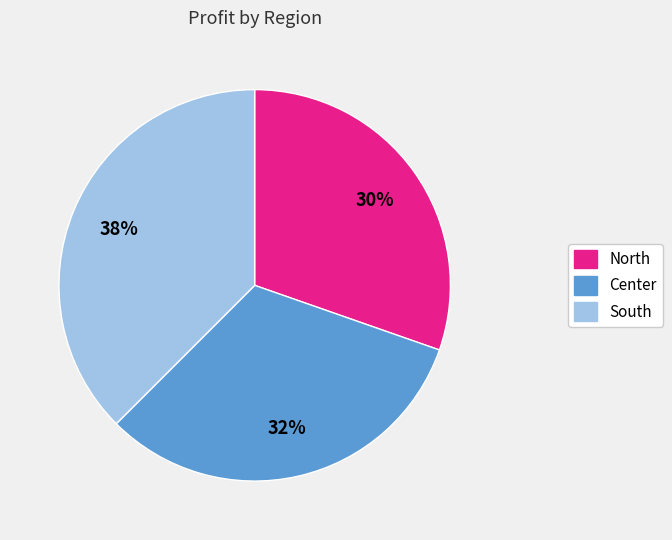

Count the number of slices in the pie.

3